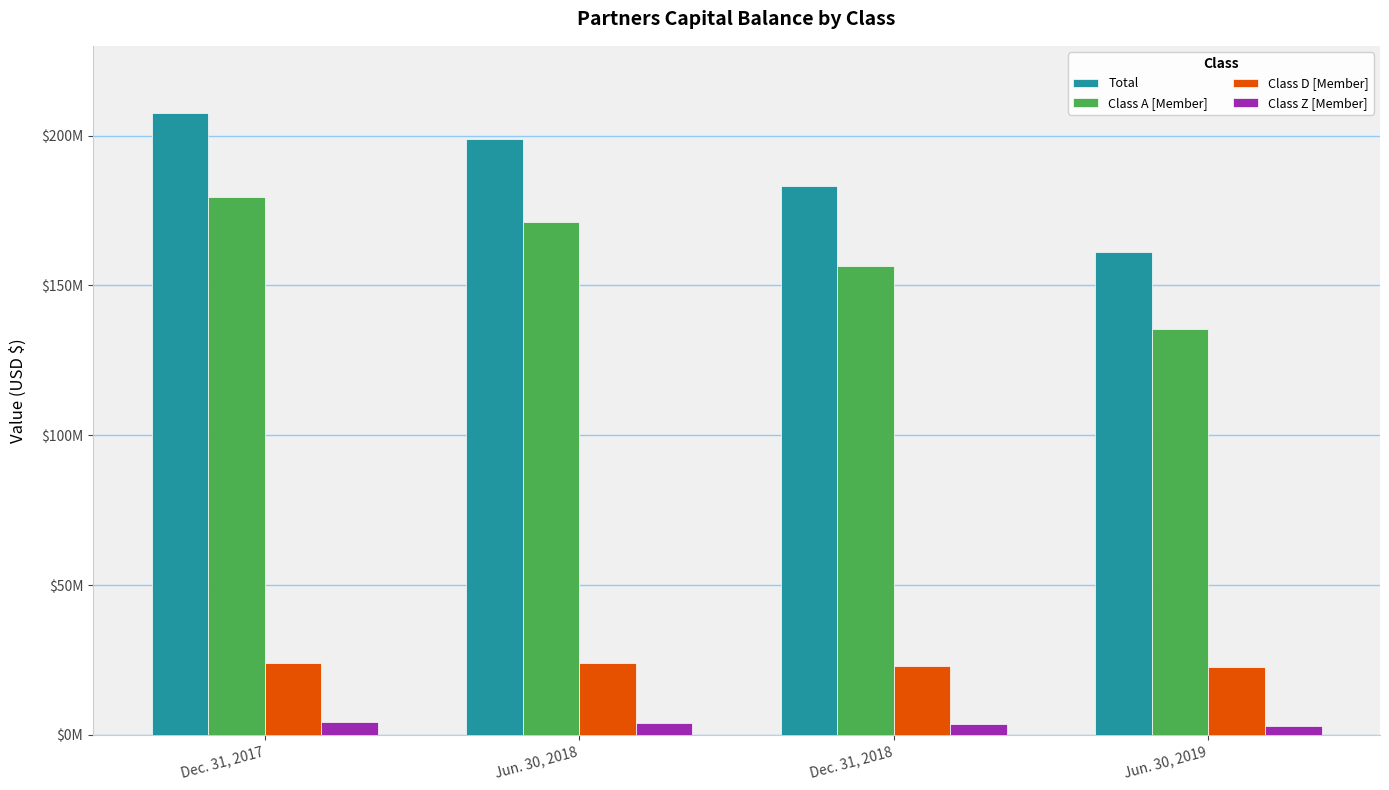

Which series changed the most between Jun. 30, 2018 and Dec. 31, 2018?

Total